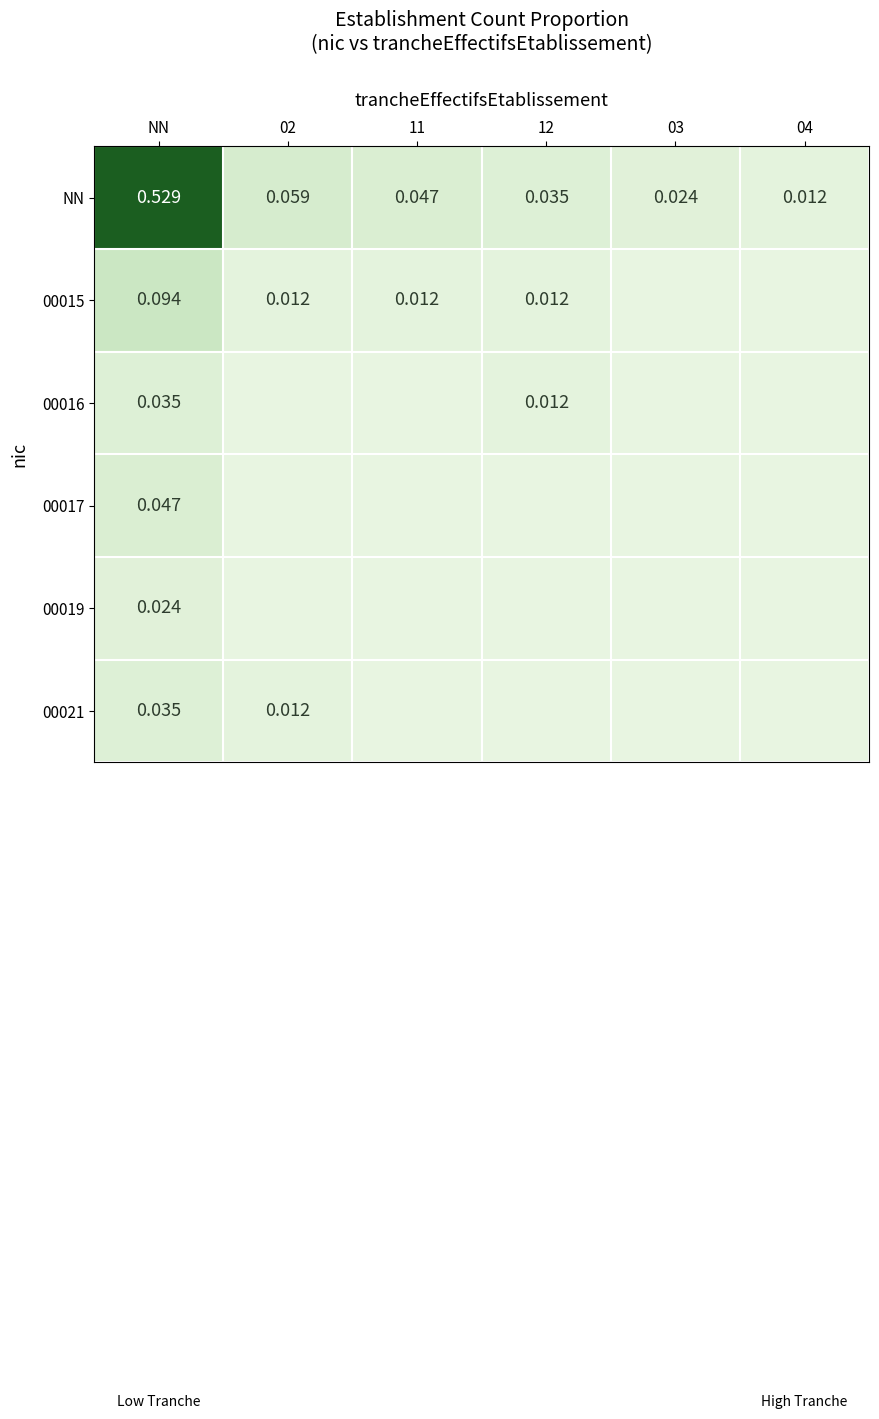

Rank the categories by 00017 value from lowest to highest.

02, 11, 12, 03, 04, NN